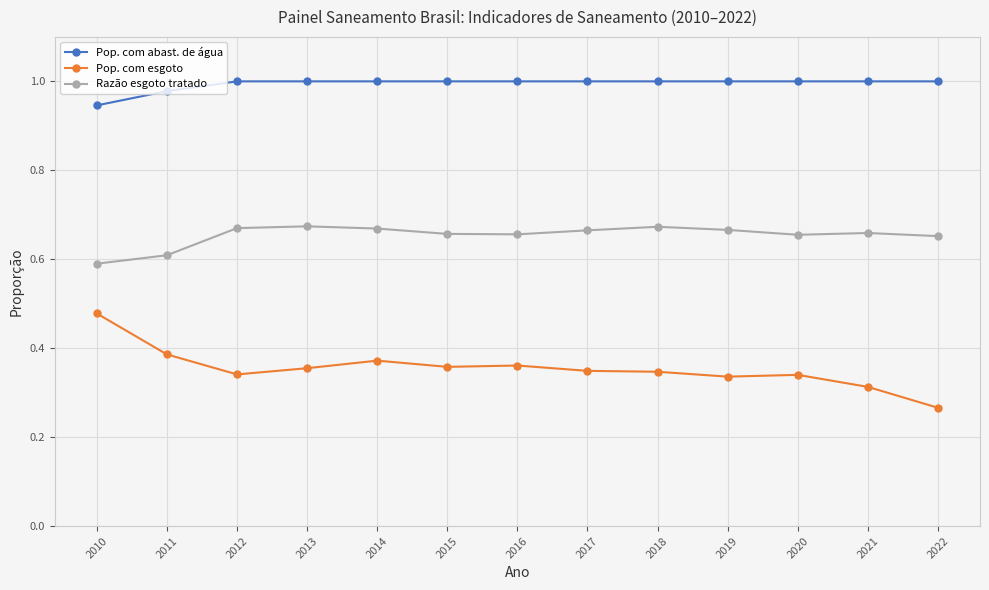

What is the approximate value of Pop. com esgoto at 2019?

0.3